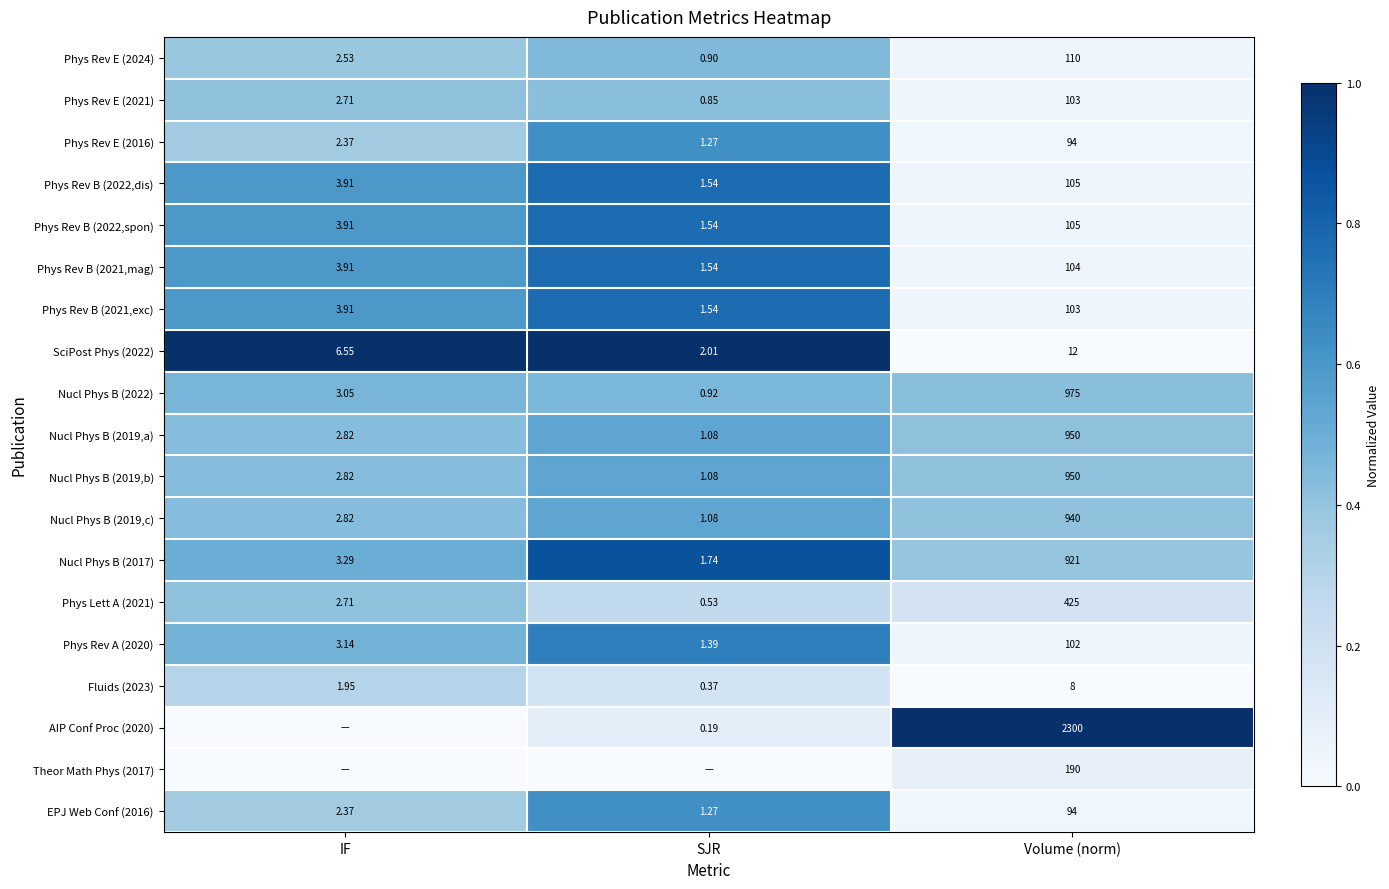

List the labels in order of Nucl Phys B (2022) value, smallest first.

SJR, IF, Volume (norm)